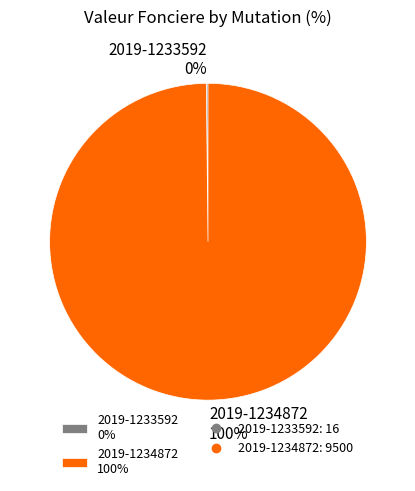

The 2019-1234872 100% slice represents 100% of the pie. True or false?

True